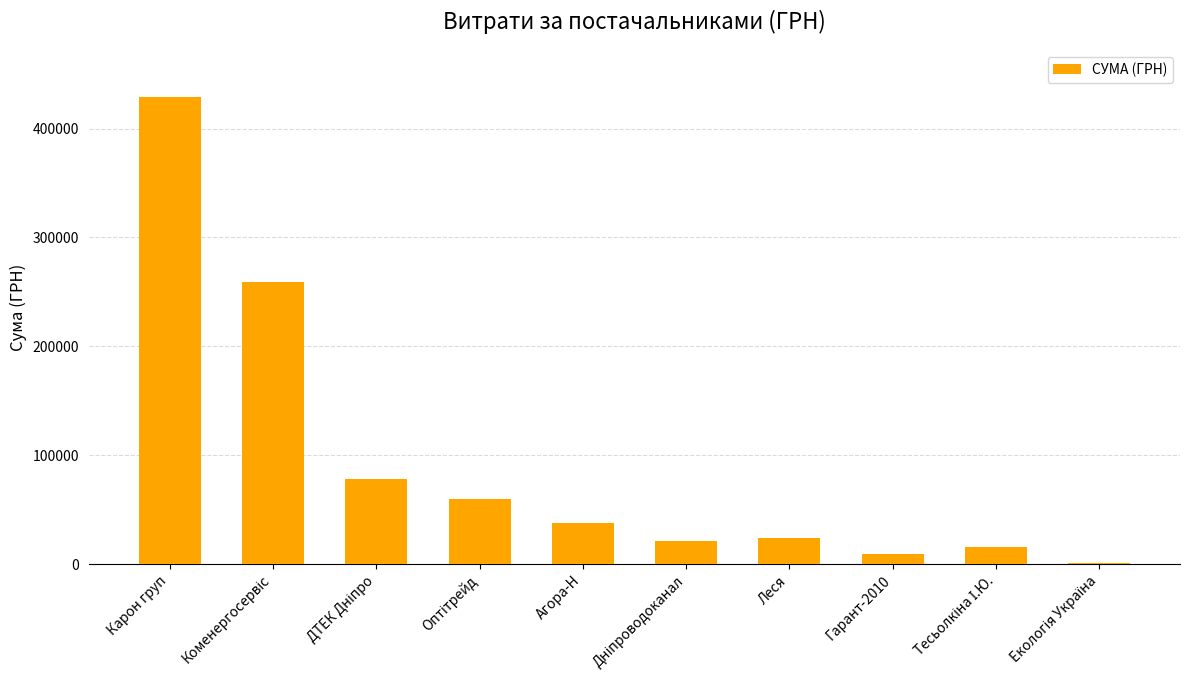

What is the sum of all values?

934617.0